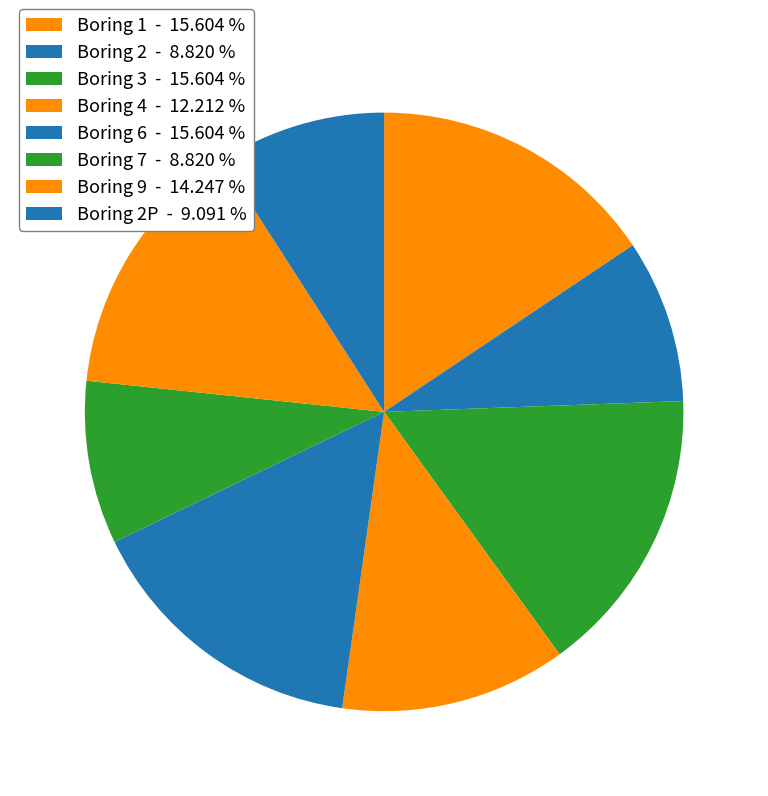

Count the number of slices in the pie.

8